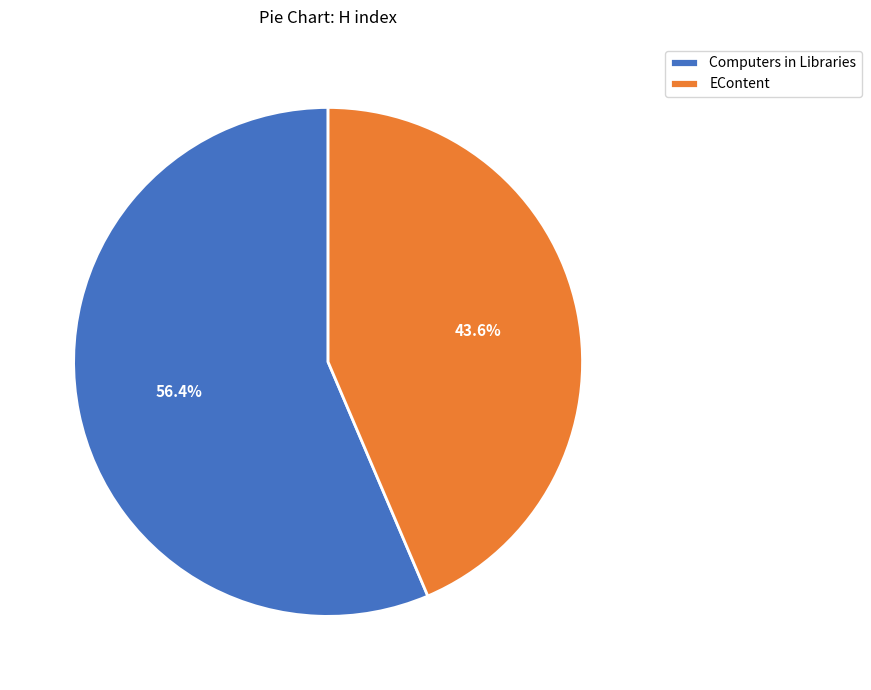

To the nearest percent, what is the difference between the largest and smallest slice percentages?

13%